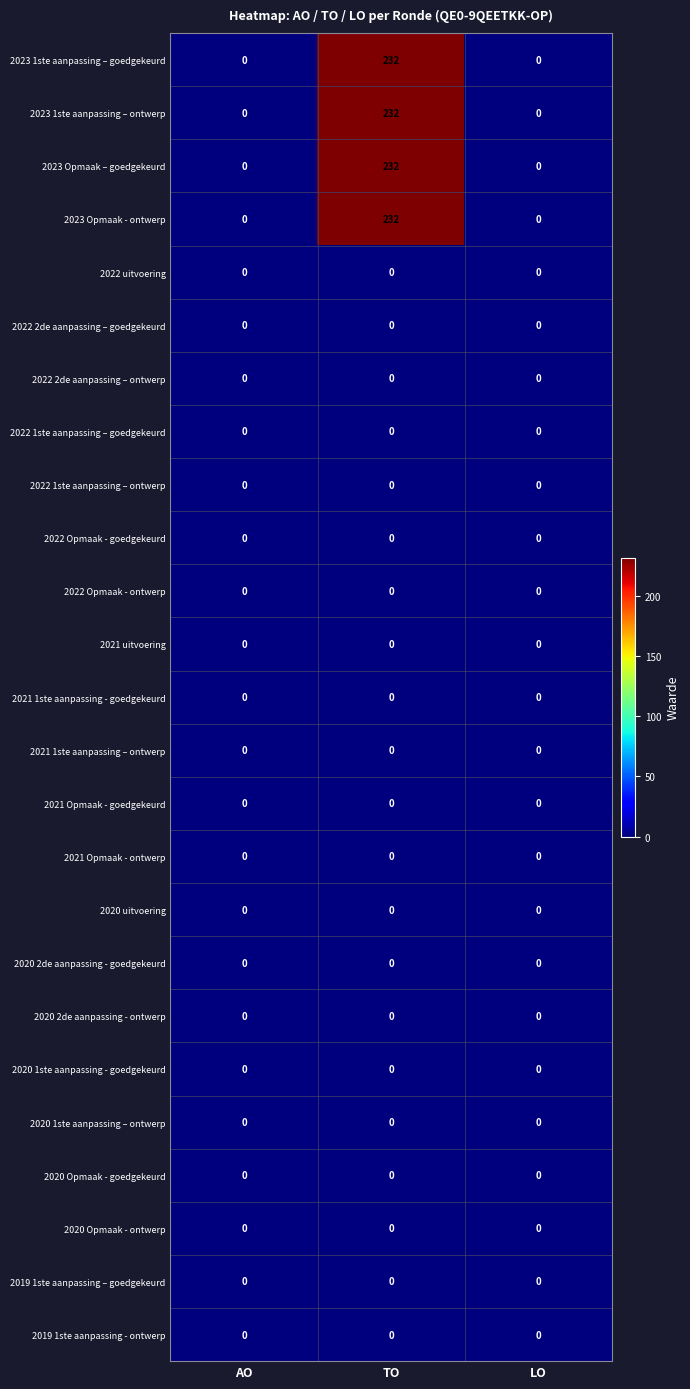

What is the difference between the highest and lowest values at TO?

232